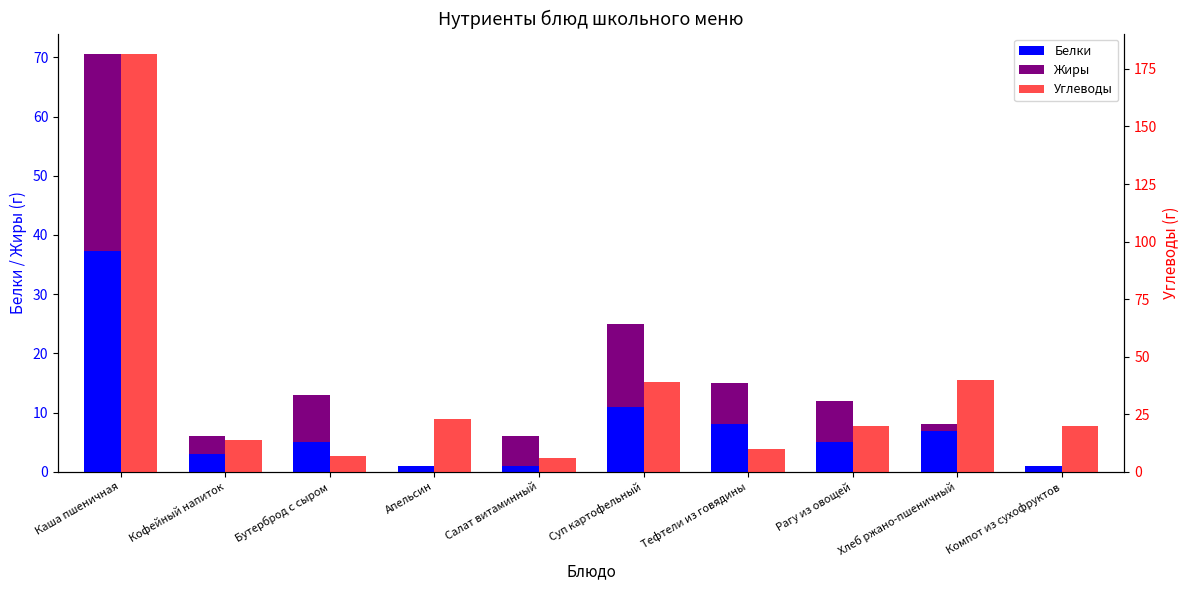

At which label does Углеводы first exceed 20?

Каша пшеничная